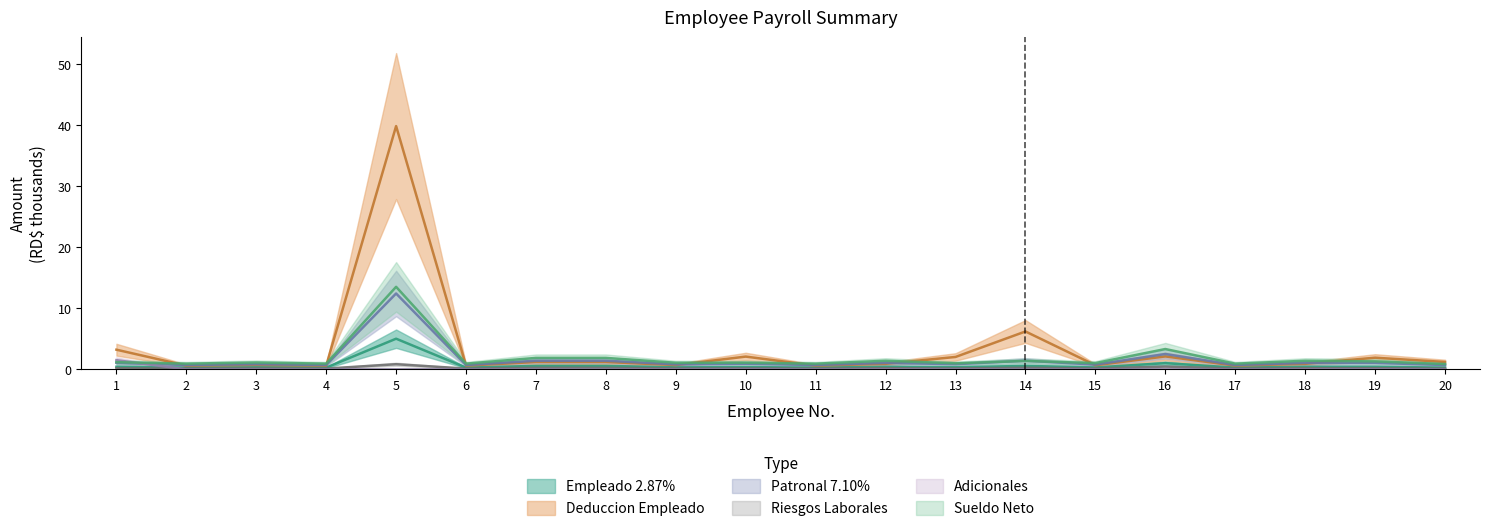

List the labels in order of Patronal 7.10% value, smallest first.

2, 4, 6, 11, 17, 20, 15, 9, 3, 13, 10, 1, 12, 18, 19, 7, 8, 14, 16, 5